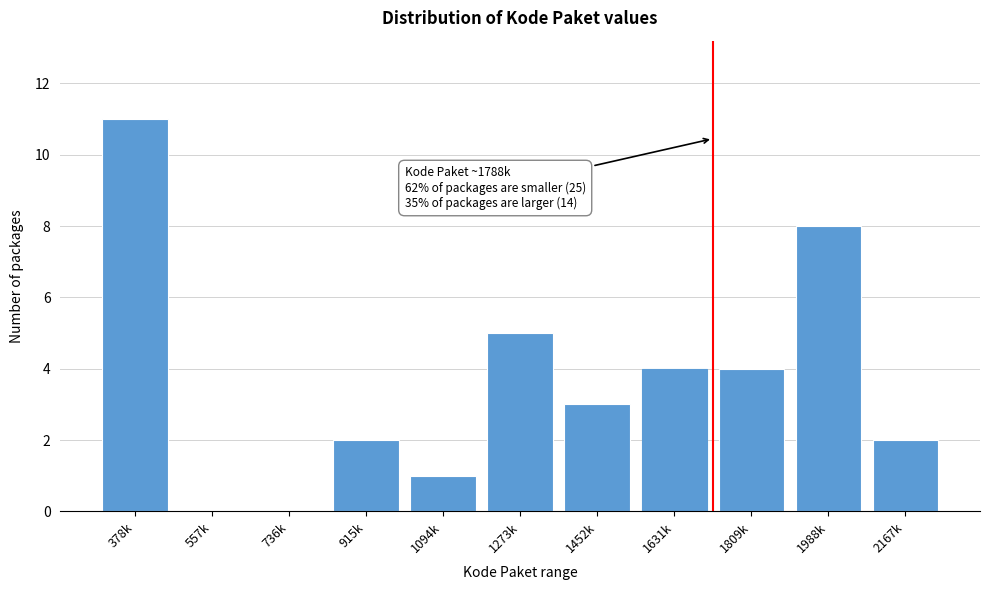

Reading left to right, list all the values displayed in this chart.

378k=11	557k=0	736k=0	915k=2	1094k=1	1273k=5	1452k=3	1631k=4	1809k=4	1988k=8	2167k=2